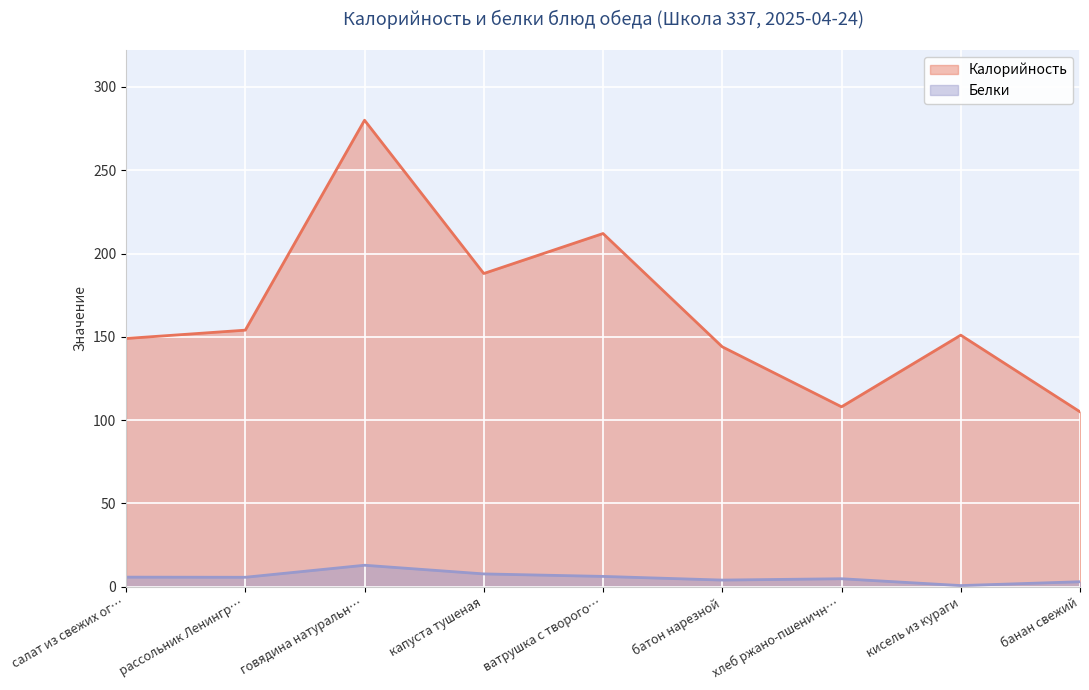

The Калорийность series shows 51.0 at капуста тушеная. True or false?

False